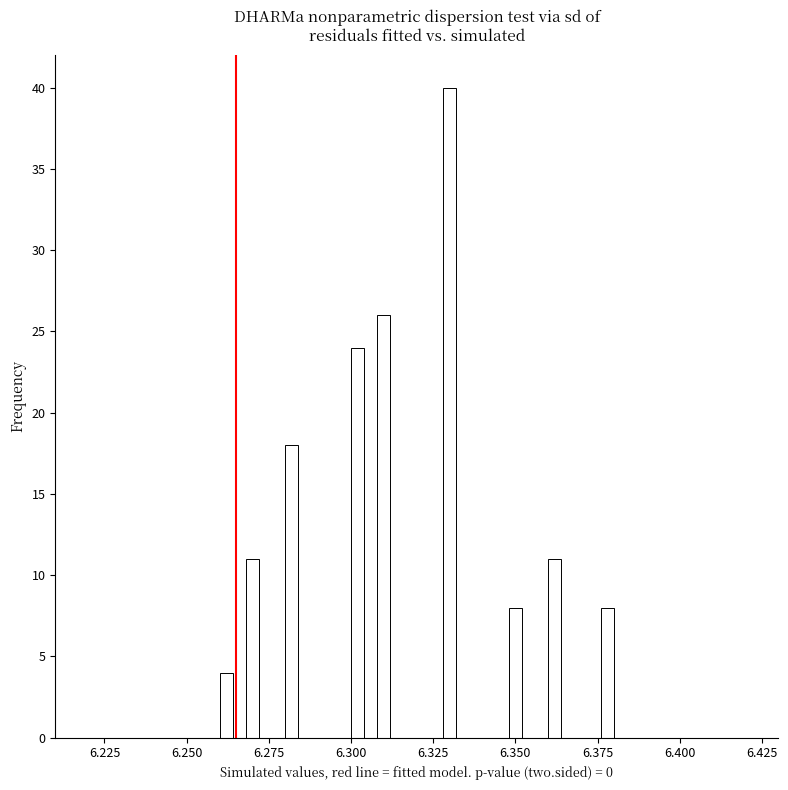

Around what value on the x-axis is the tallest bar? Give the approximate position of its centre, as read against the axis.

6.330